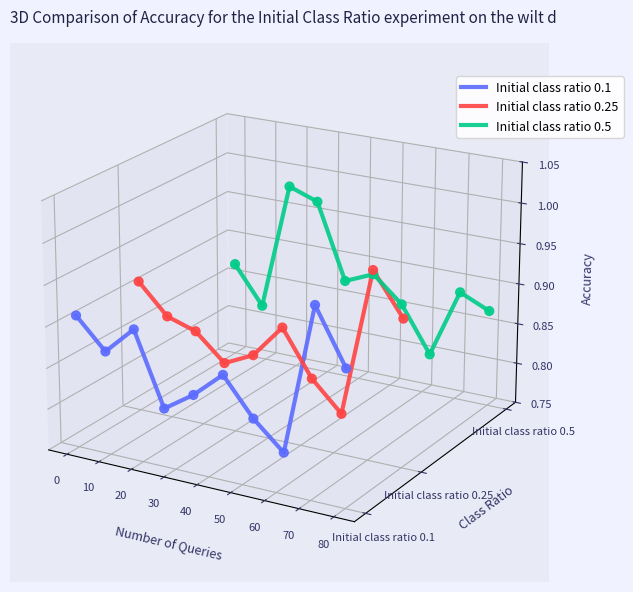

Which series has the largest total across all categories?

Initial class ratio 0.5